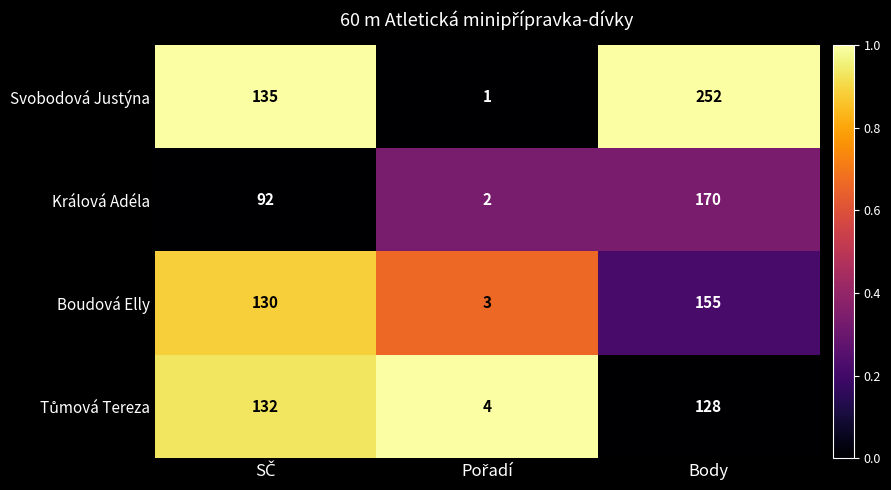

Count the number of categories in the chart.

3